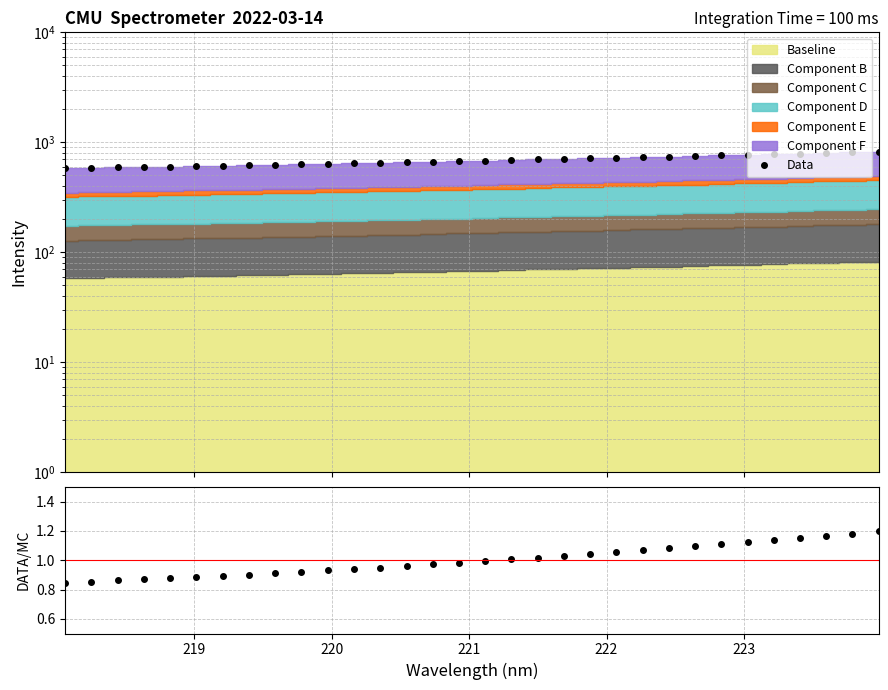

How many lines are shown in the chart?

2